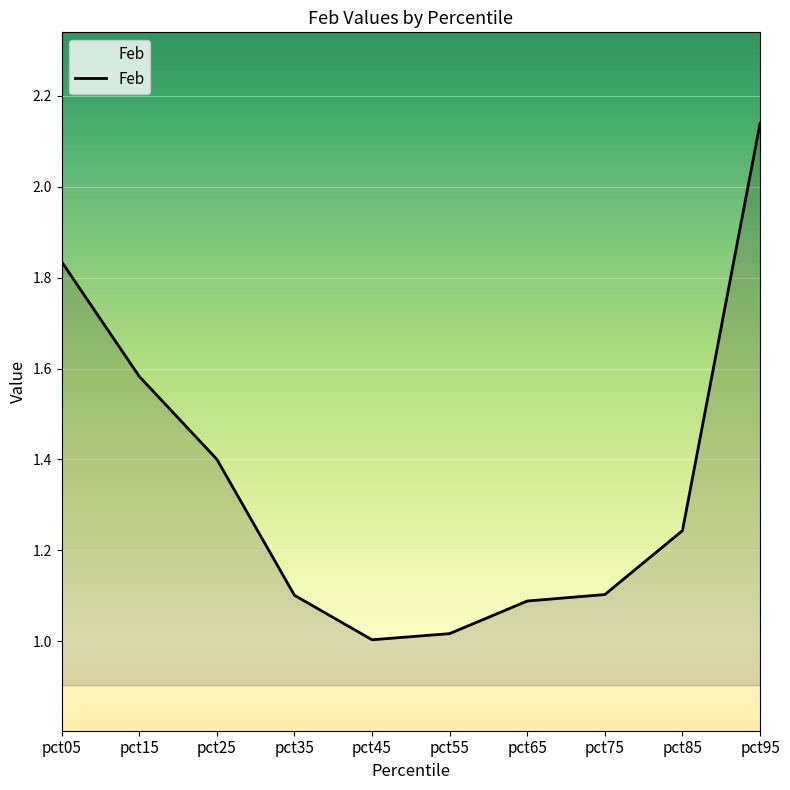

Count the number of data series in this chart.

1